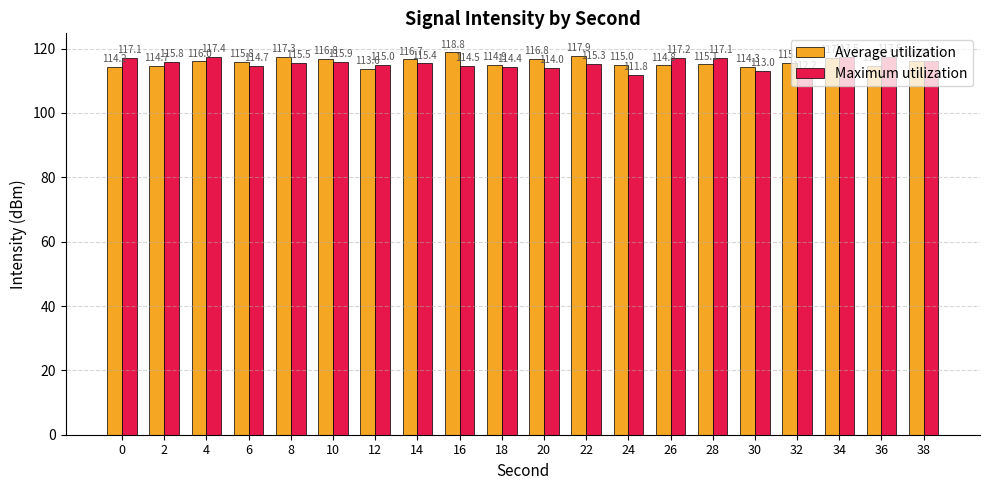

At 30, list the series in order from largest to smallest.

Average utilization, Maximum utilization